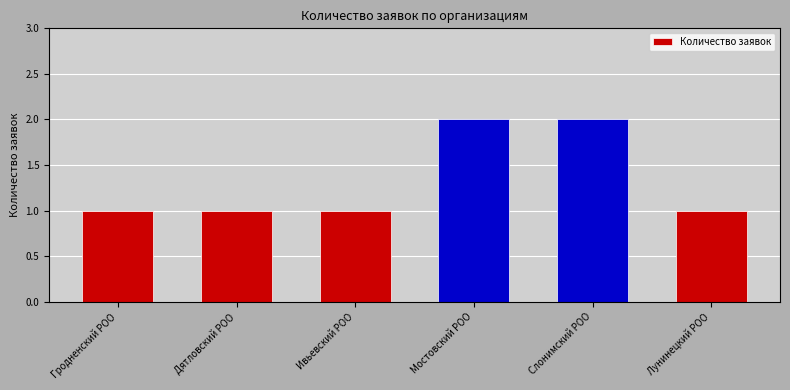

Count the number of categories in the chart.

6